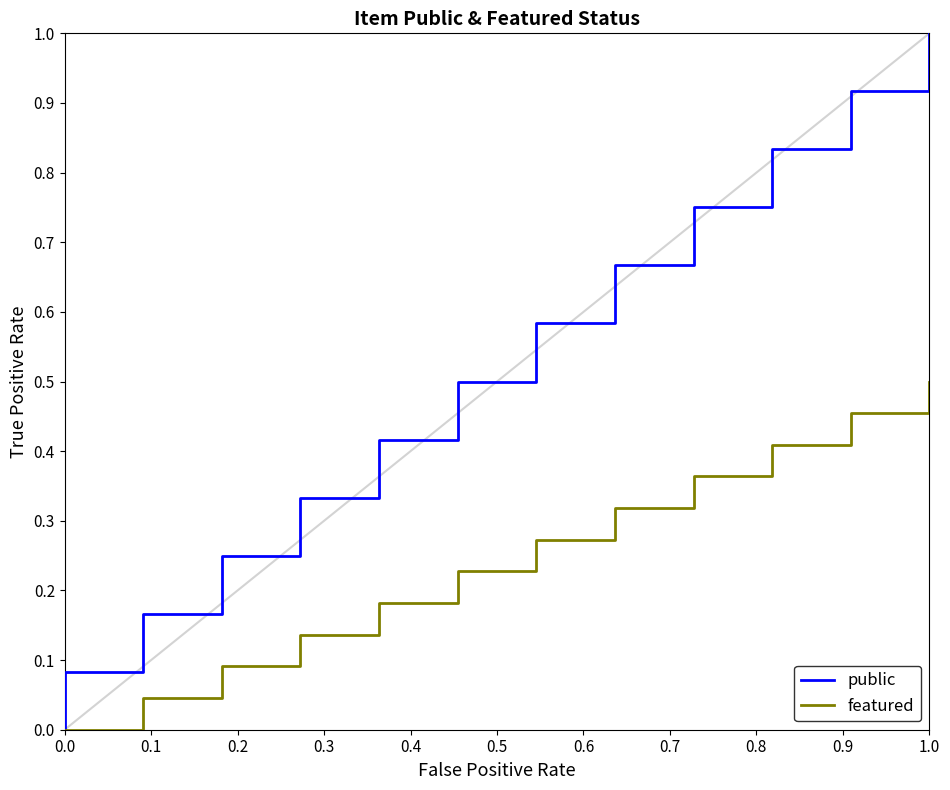

How many lines are shown in the chart?

2